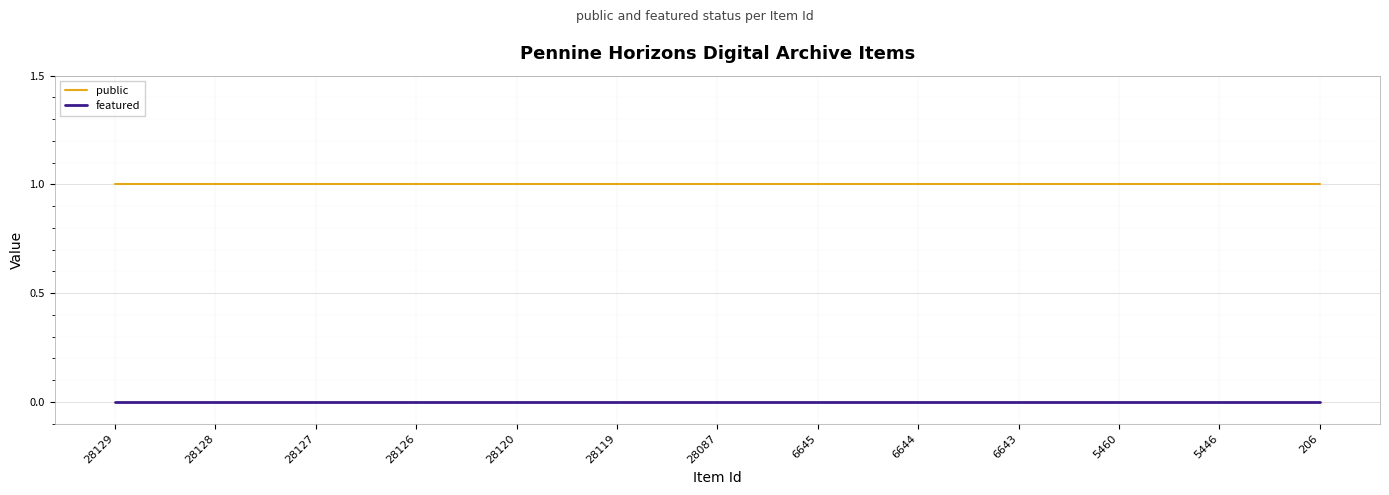

True or false: public and featured intersect in this chart.

False